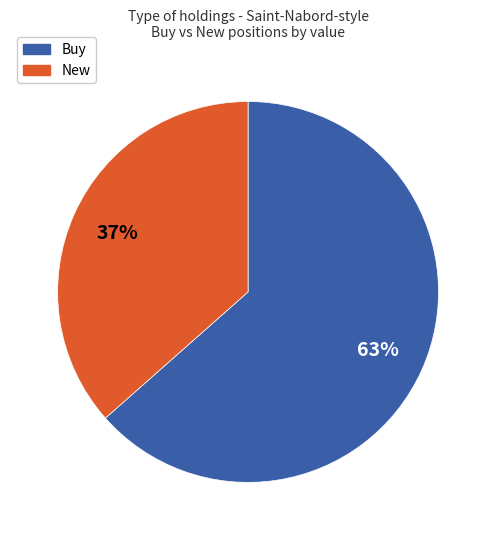

True or false: Buy accounts for 69% of the total.

False